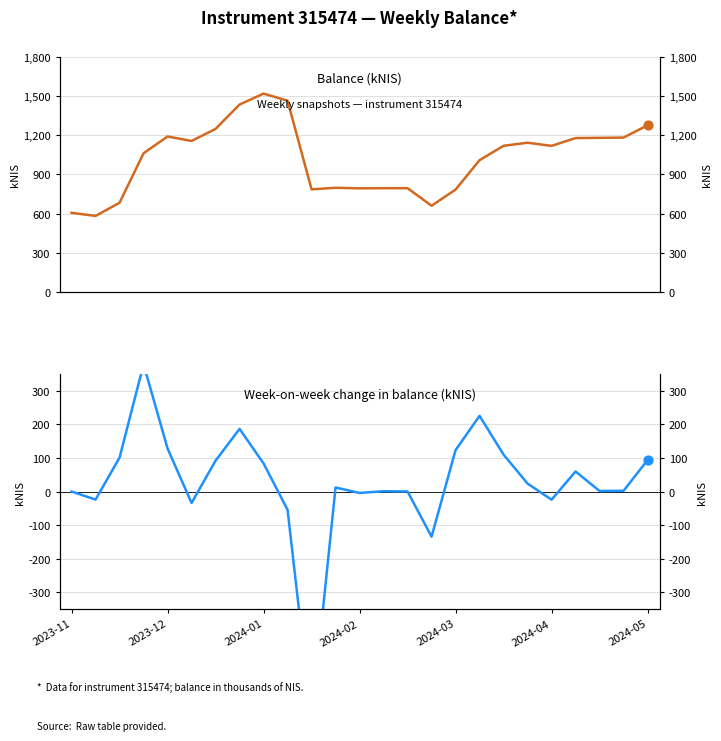

Which series has the largest total across all categories?

balance_kNIS